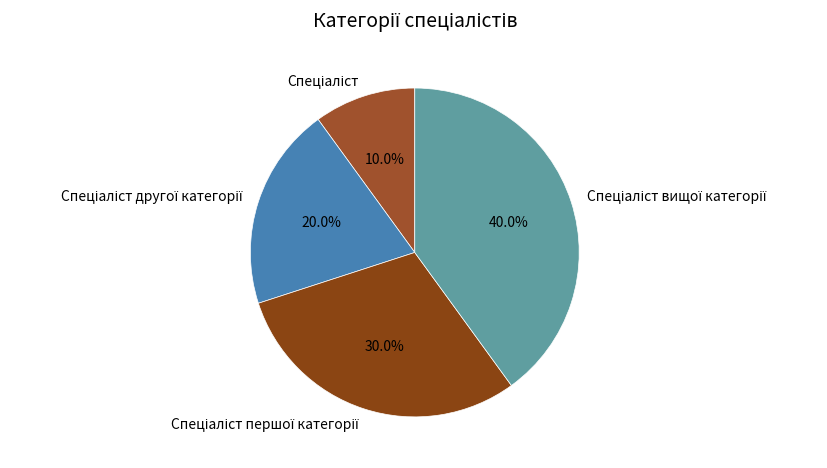

Is there any slice that represents more than half of the pie?

No